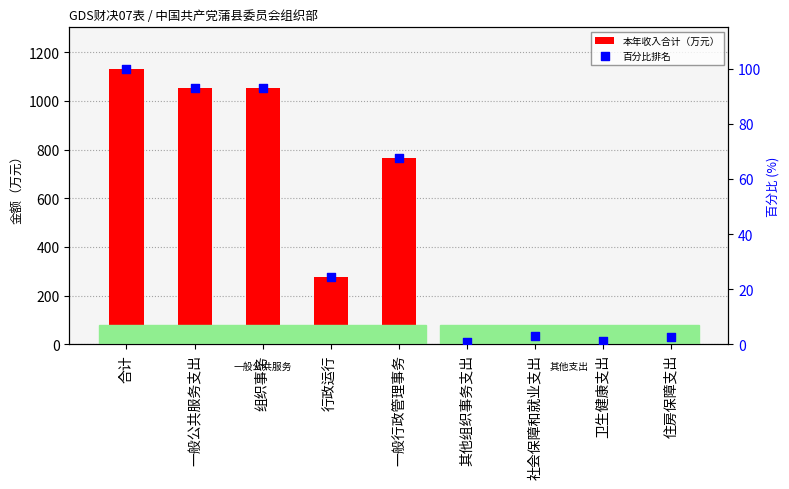

What is the total value across all series at 一般公共服务支出?

1145.3